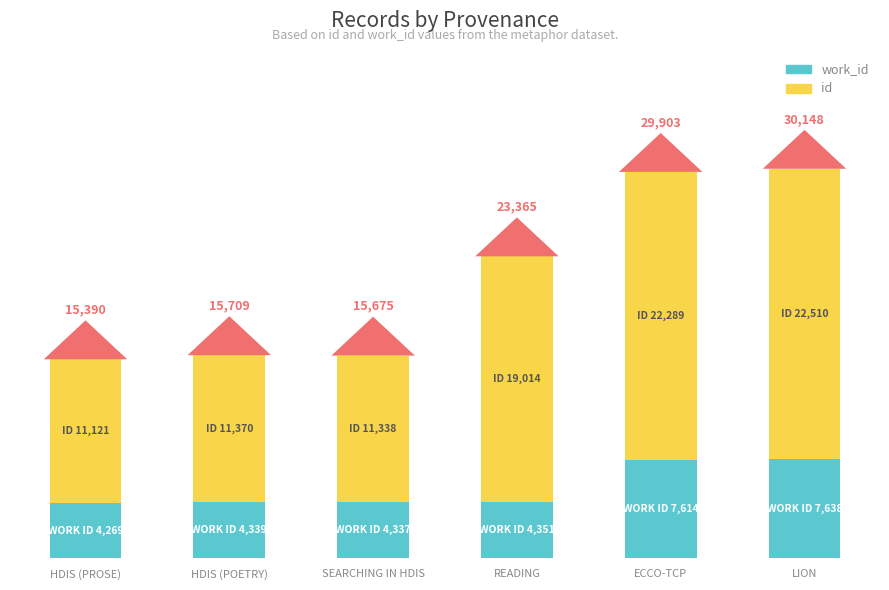

At which category is the sum across all series the highest?

LION